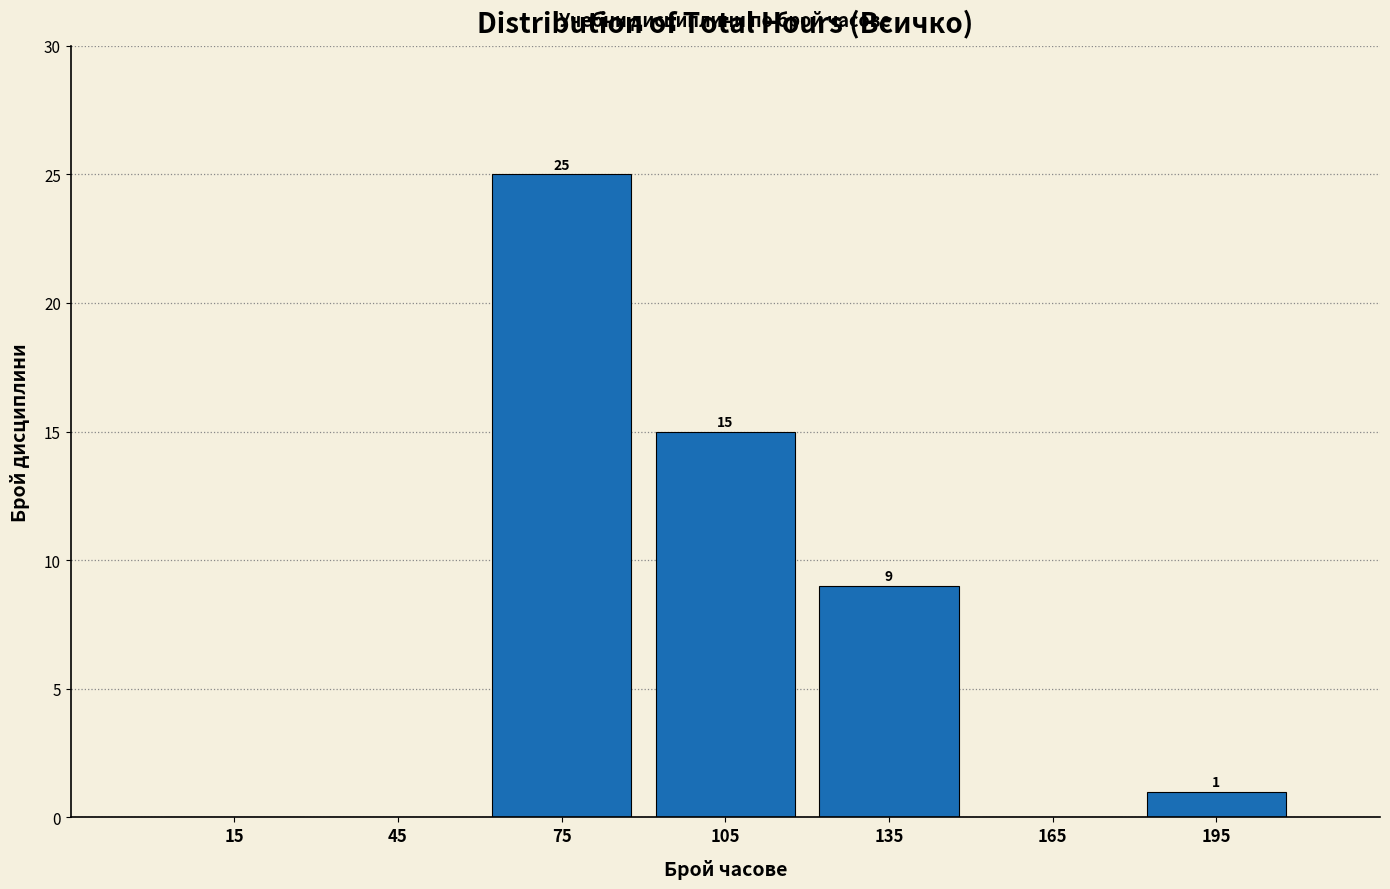

Which range on the x-axis has the tallest bar?

60 to 90